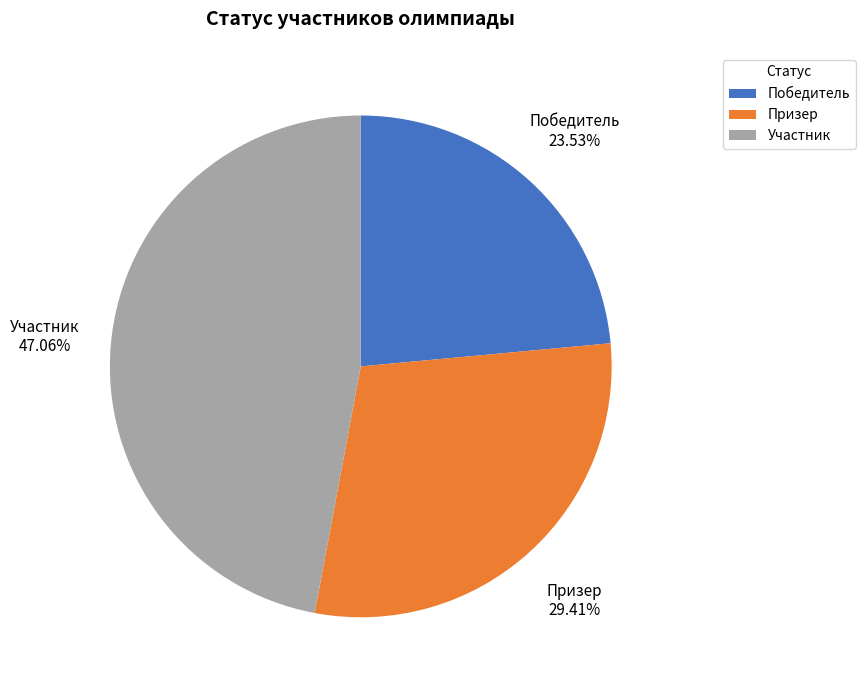

What percentage is the Участник slice, to the nearest percent?

47%